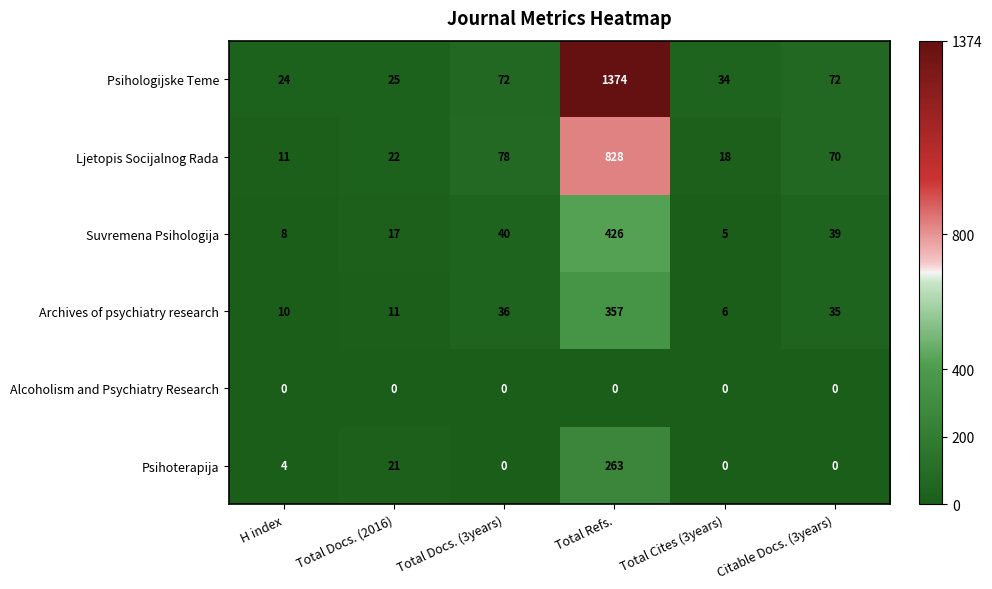

What is the difference between the maximum and minimum values in the Archives of psychiatry research series?

351